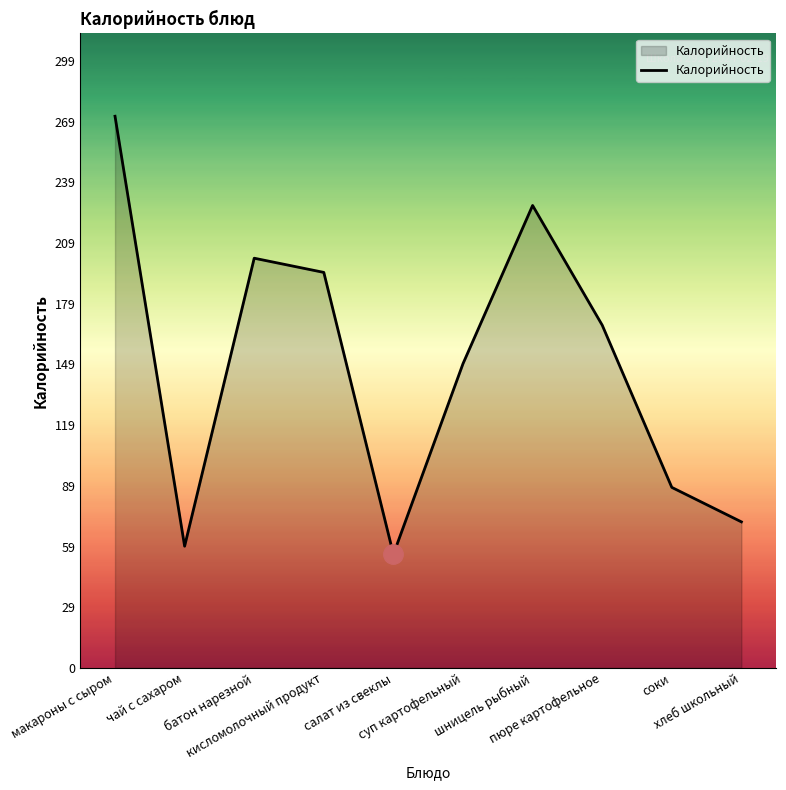

How many interior local valleys (lower than both neighbors) does the data have?

2